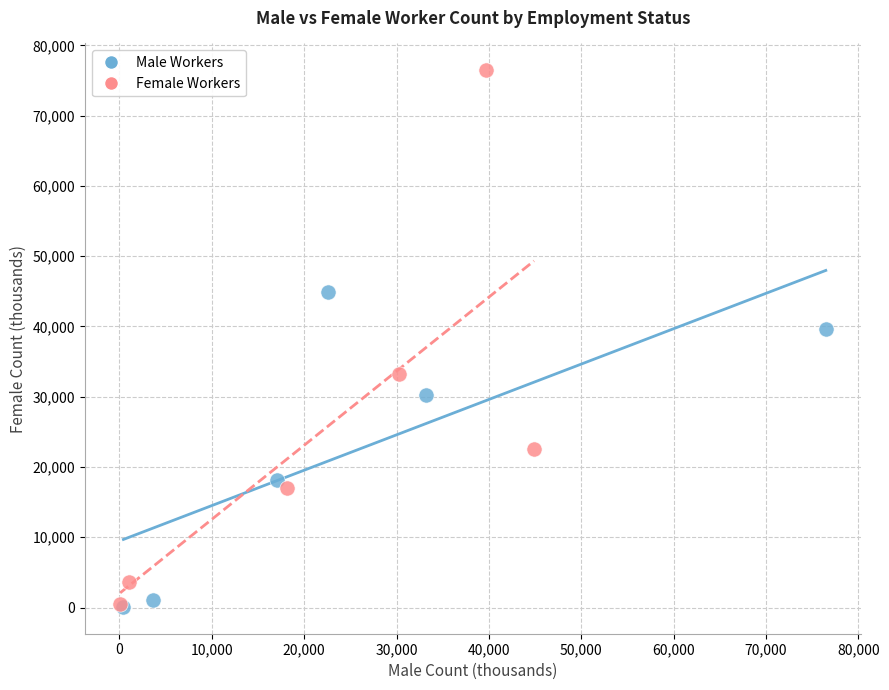

Which series reaches the maximum Y coordinate?

Female Workers